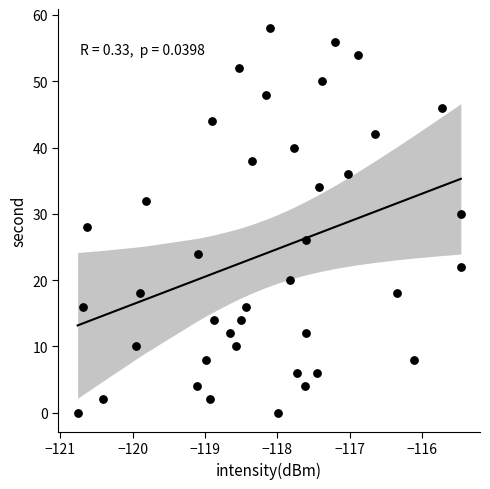

What is the range of Y values (max minus min)?

58